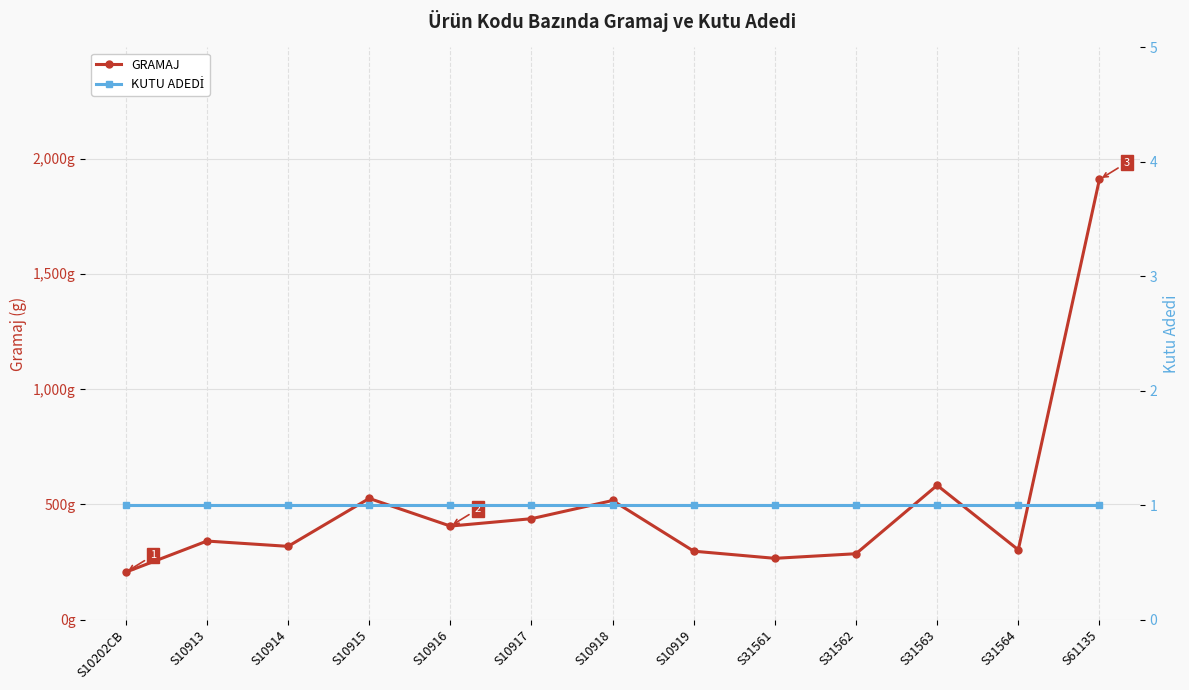

The KUTU ADEDİ series shows 1 at S61135. True or false?

False